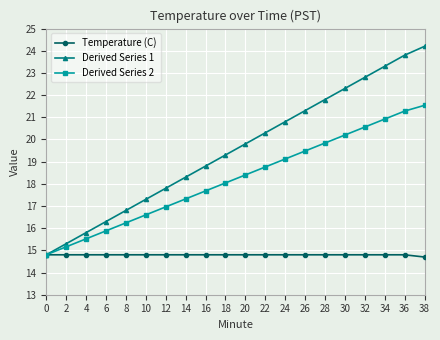

Between 10 and 18, which series saw the biggest shift?

Derived Series 1